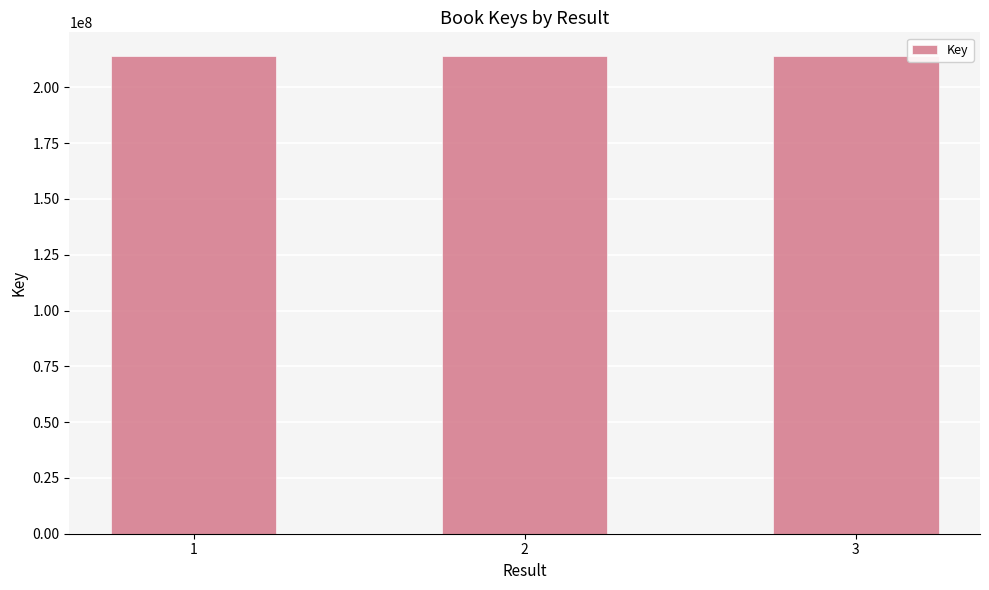

What is the maximum value shown in the chart?

213963100